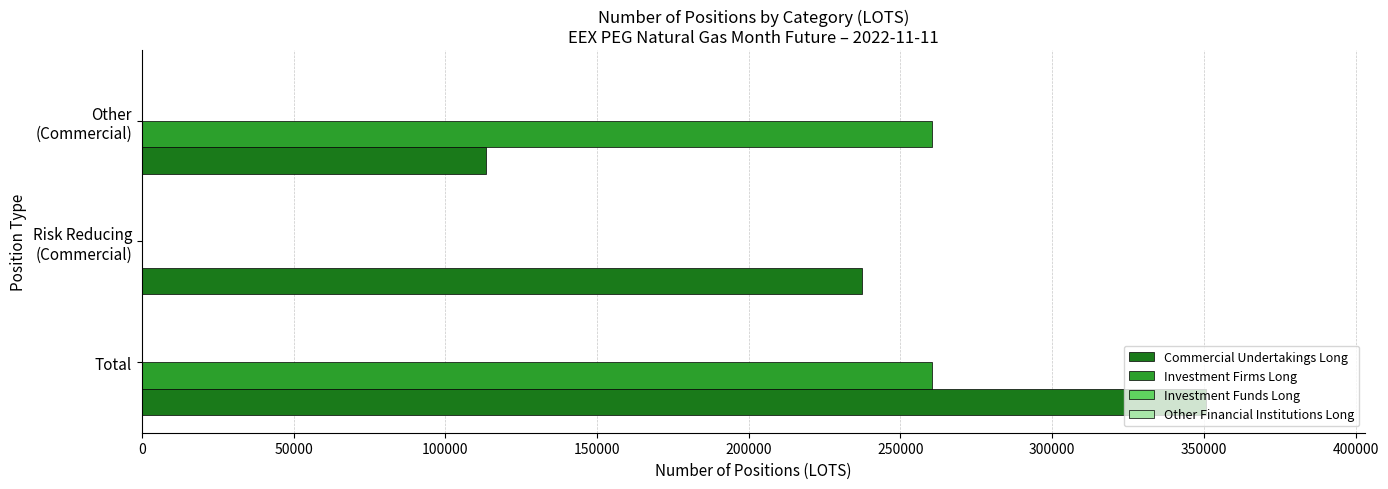

The value of Investment Firms Long at Total is 73978. True or false?

False